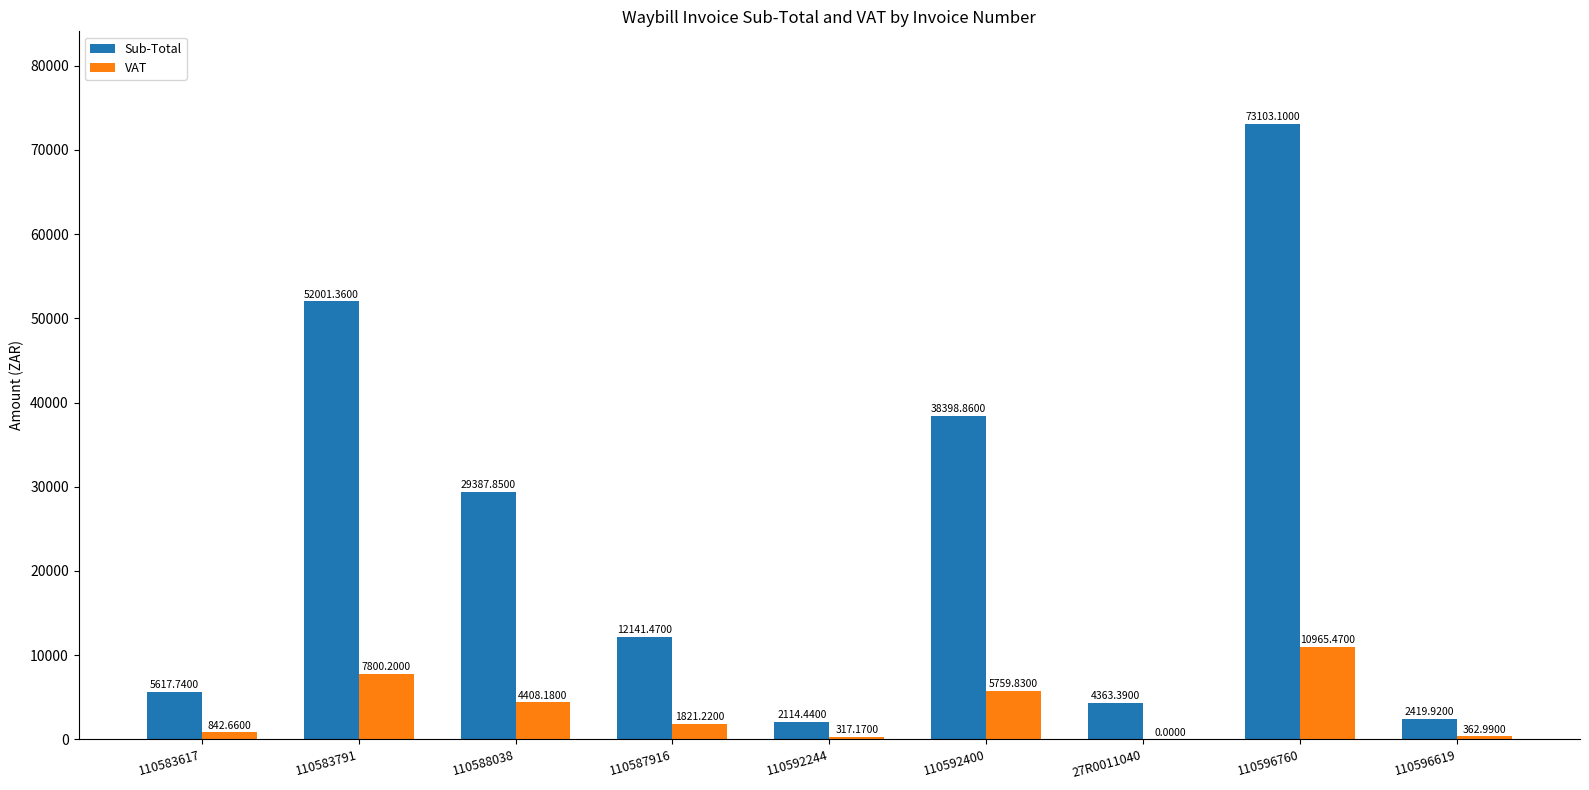

What is the sum of the Sub-Total values at 110596760 and 110592400?

111502.0